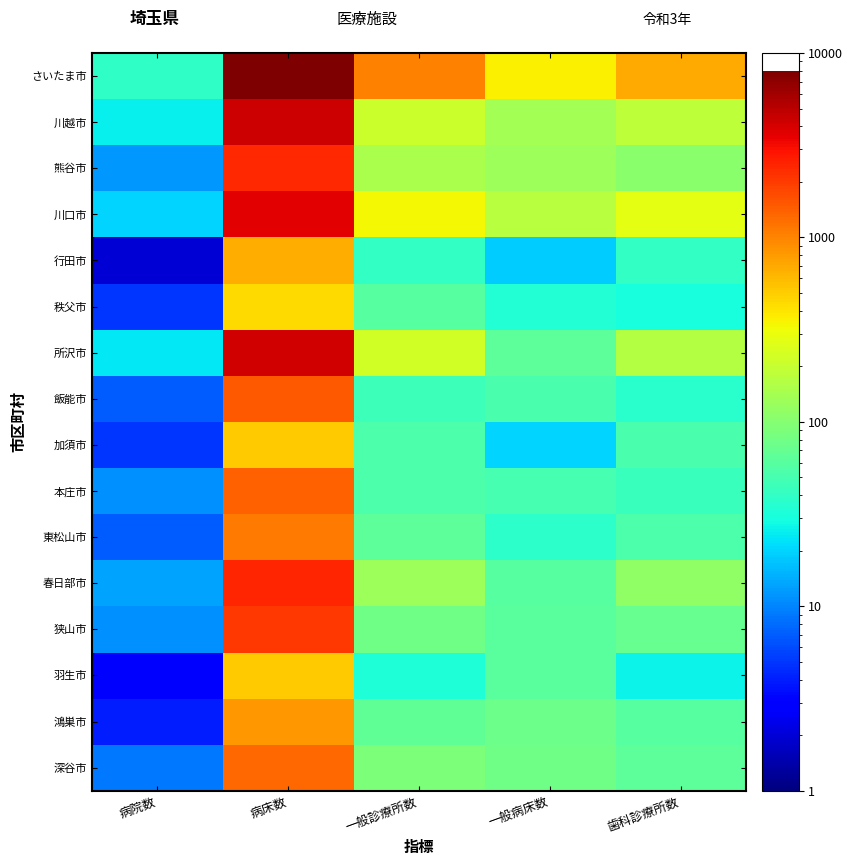

Reading left to right, what are all the values shown in this chart?

さいたま市: 病院数=39	病床数=7981	一般診療所数=1007	一般病床数=361	歯科診療所数=686
川越市: 病院数=26	病床数=4309	一般診療所数=212	一般病床数=138	歯科診療所数=185
熊谷市: 病院数=12	病床数=2358	一般診療所数=149	一般病床数=128	歯科診療所数=105
川口市: 病院数=20	病床数=3590	一般診療所数=330	一般病床数=169	歯科診療所数=276
行田市: 病院数=2	病床数=664	一般診療所数=41	一般病床数=19	歯科診療所数=41
秩父市: 病院数=5	病床数=445	一般診療所数=59	一般病床数=34	歯科診療所数=31
所沢市: 病院数=24	病床数=4214	一般診療所数=225	一般病床数=63	歯科診療所数=164
飯能市: 病院数=7	病床数=1502	一般診療所数=45	一般病床数=51	歯科診療所数=37
加須市: 病院数=5	病床数=499	一般診療所数=53	一般病床数=20	歯科診療所数=51
本庄市: 病院数=11	病床数=1388	一般診療所数=54	一般病床数=50	歯科診療所数=44
東松山市: 病院数=7	病床数=1112	一般診療所数=63	一般病床数=38	歯科診療所数=54
春日部市: 病院数=13	病床数=2433	一般診療所数=128	一般病床数=59	歯科診療所数=112
狭山市: 病院数=11	病床数=2077	一般診療所数=78	一般病床数=61	歯科診療所数=71
羽生市: 病院数=3	病床数=500	一般診療所数=33	一般病床数=62	歯科診療所数=27
鴻巣市: 病院数=4	病床数=841	一般診療所数=67	一般病床数=76	歯科診療所数=60
深谷市: 病院数=9	病床数=1329	一般診療所数=92	一般病床数=78	歯科診療所数=64